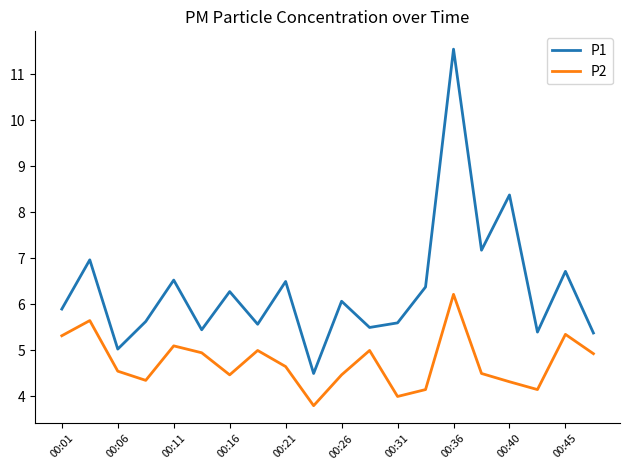

Which series has the widest spread of values?

P1